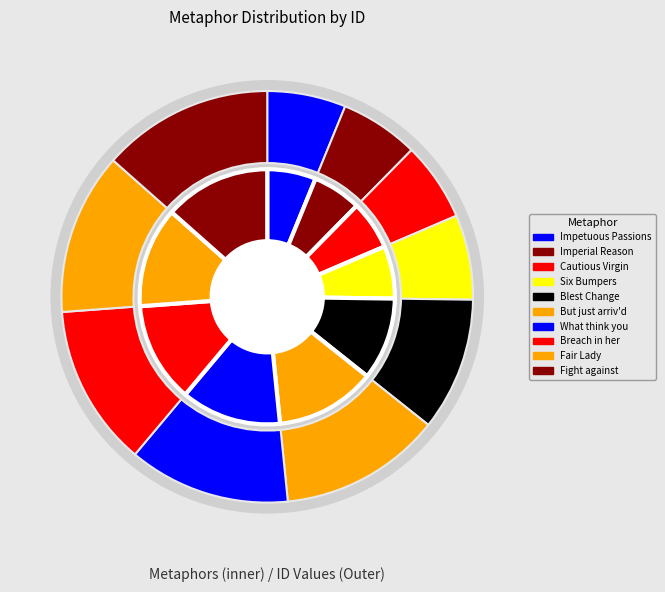

Is it true that What think you is 13% of the pie?

True